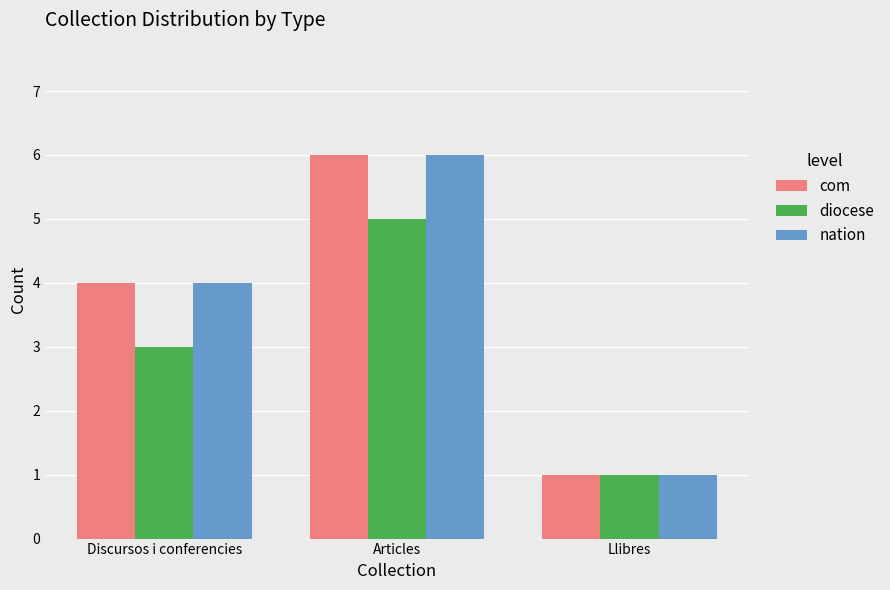

Read the com value at Articles.

6